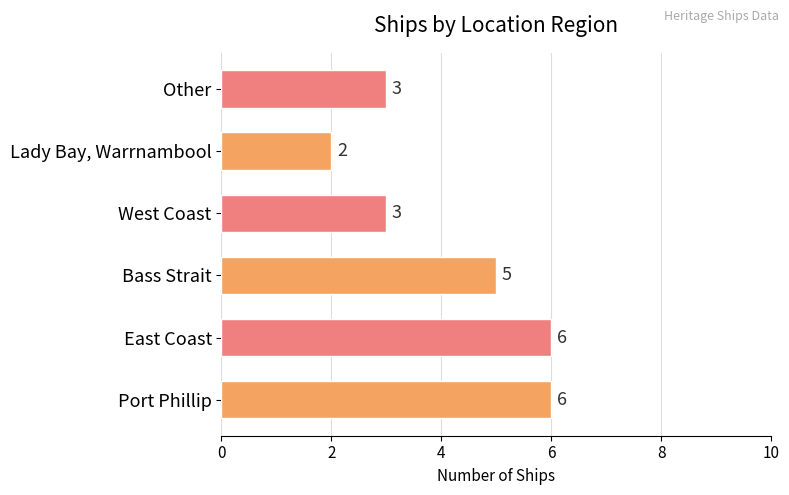

What is the ratio of the value at East Coast to the value at Other?

2.0